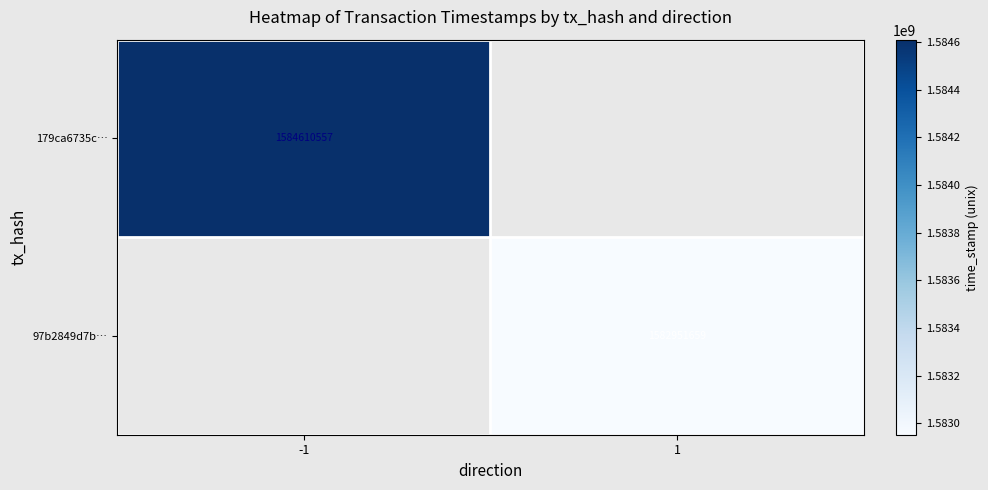

The 97b2849d7b… series shows 1582951659 at 1. True or false?

True